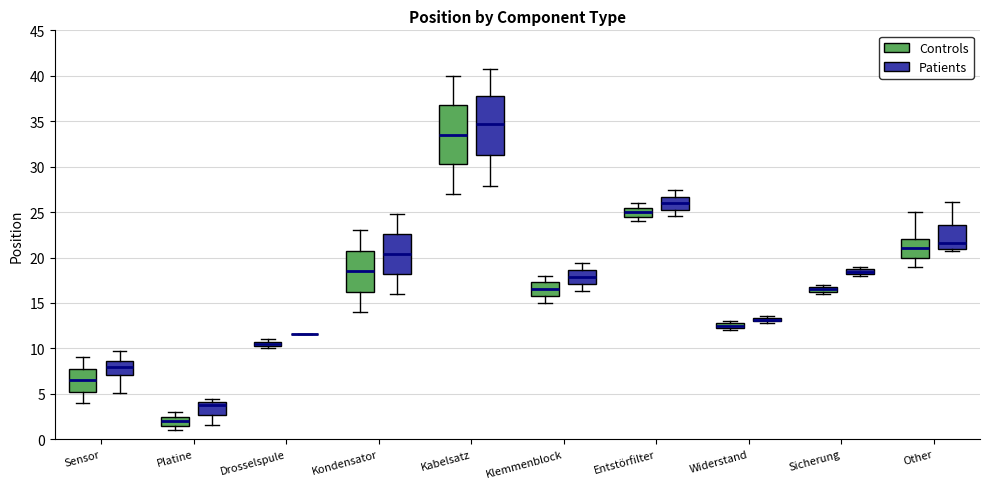

Where is the lower edge of the box for Platine (Controls) on the y-axis? The values are not printed on the chart, so give them approximately, as read against the axis.

1.5